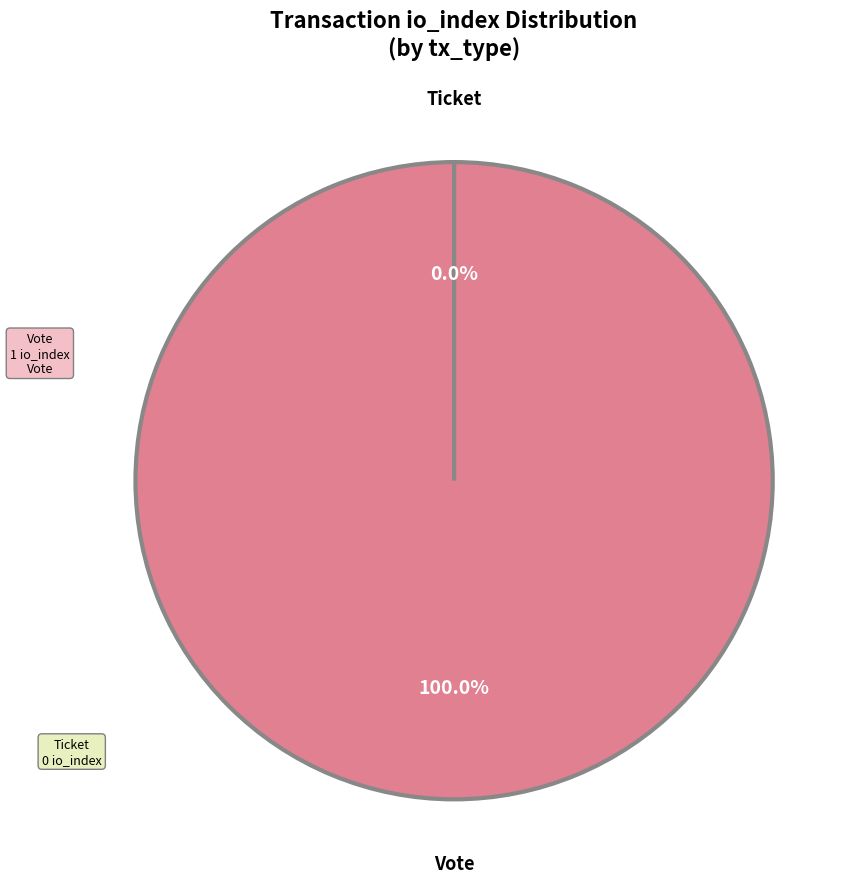

Is it true that Ticket is 1% of the pie?

False